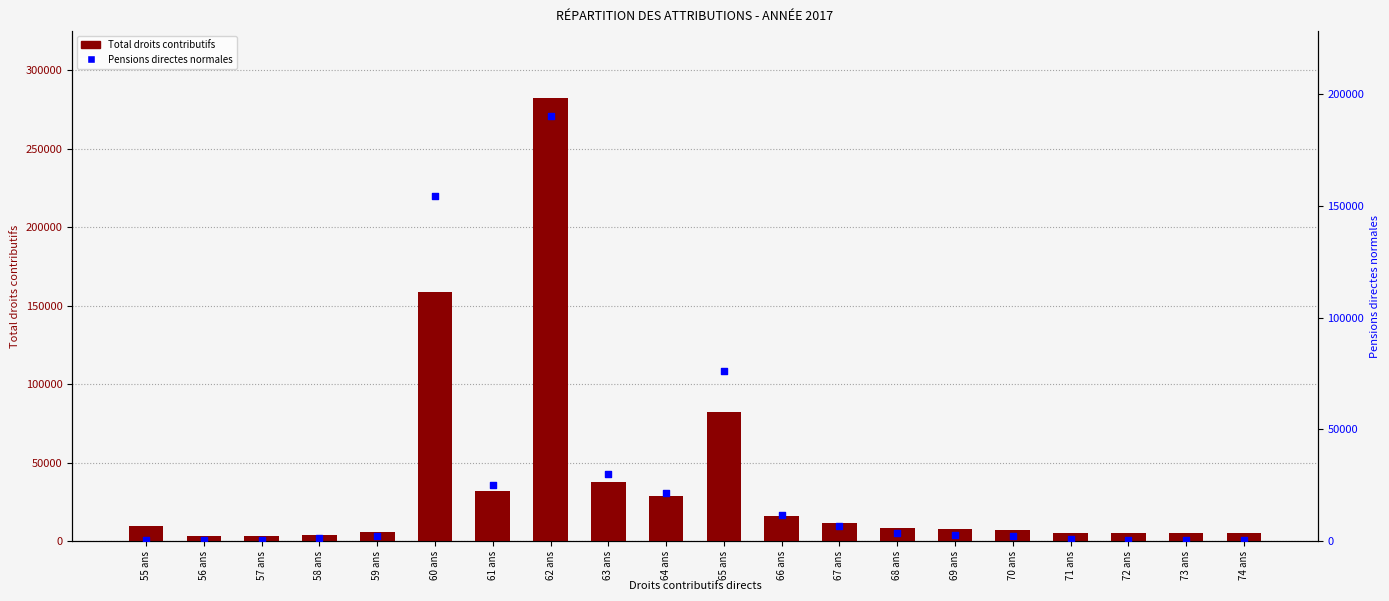

Which series reaches the minimum Y coordinate?

Pensions directes normales